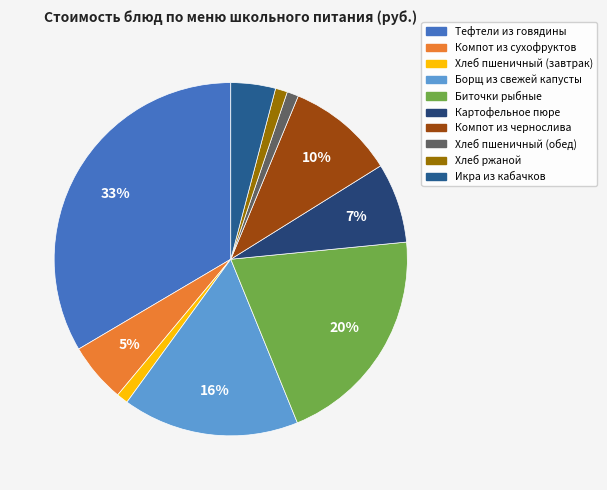

To the nearest percent, what is the average slice percentage?

10%